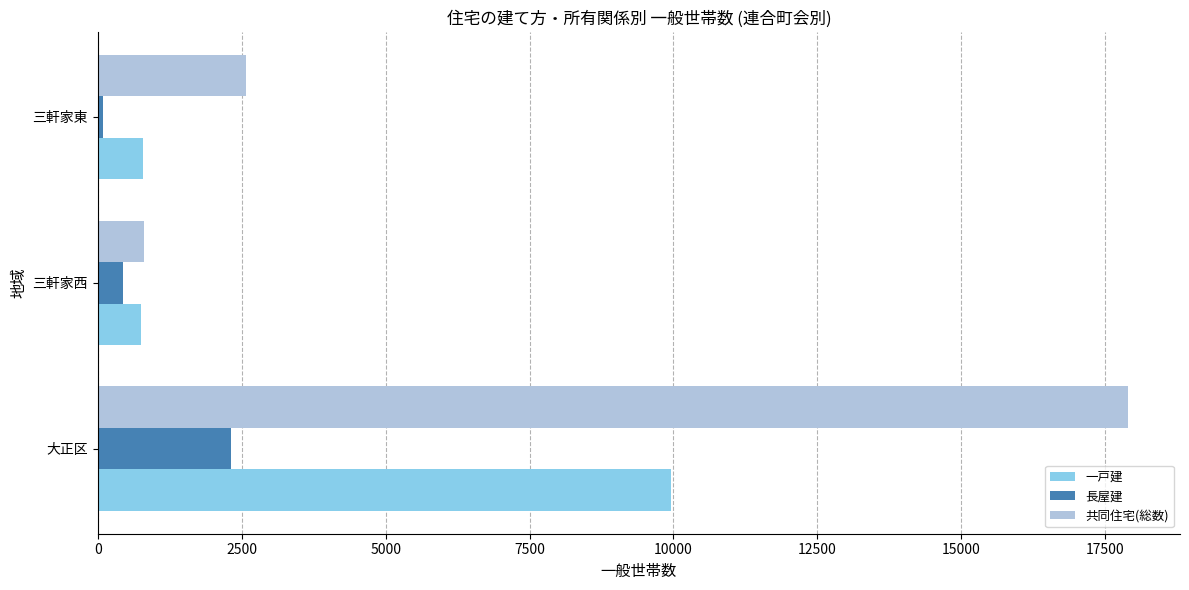

Which series has the largest range (max minus min)?

共同住宅(総数)